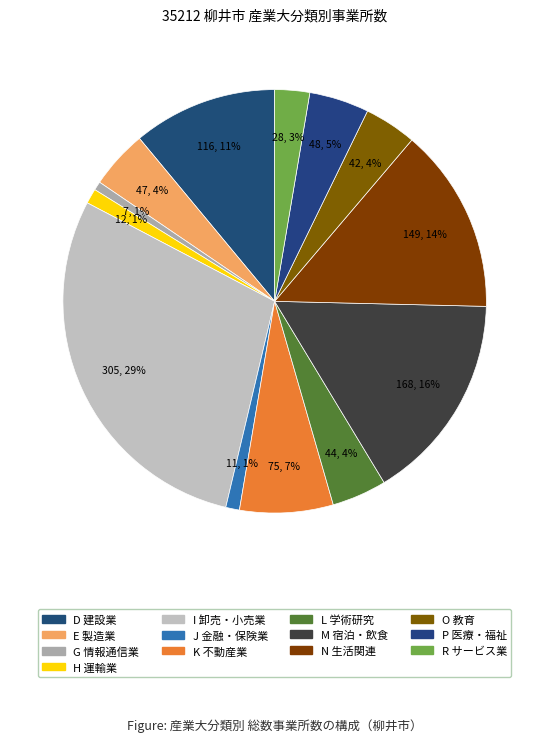

Rank the categories by value from highest to lowest.

I 卸売業，小売業, M 宿泊業，飲食サービス業, N 生活関連サービス業，娯楽業, D 建設業, K 不動産業，物品賃貸業, P 医療，福祉, E 製造業, L 学術研究，専門・技術サービス業, O 教育，学習支援業, R サービス業（他に分類されないもの）, H 運輸業，郵便業, J 金融業，保険業, G 情報通信業